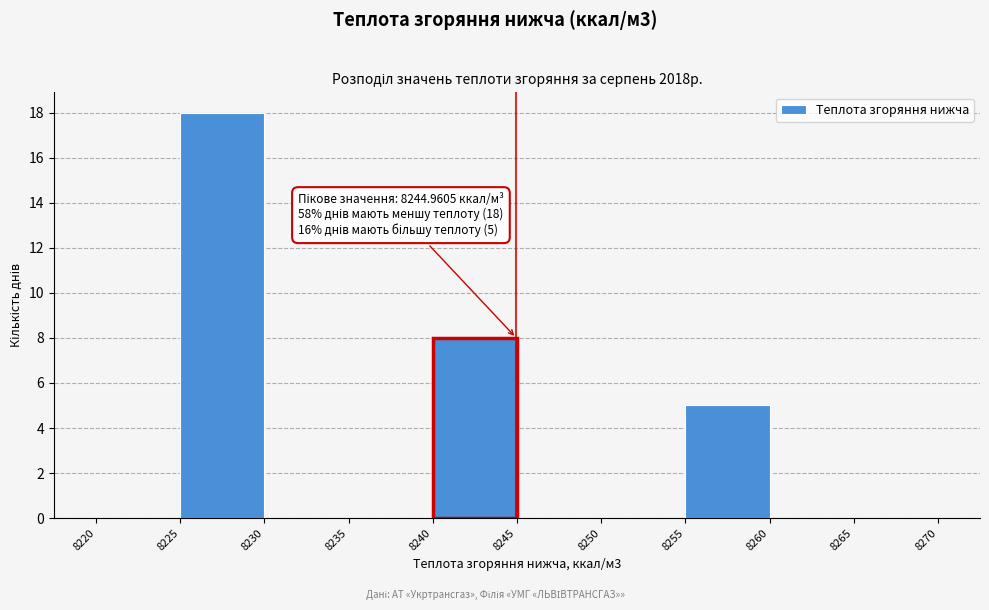

Over which range of the x-axis is the bar tallest?

8225 to 8230